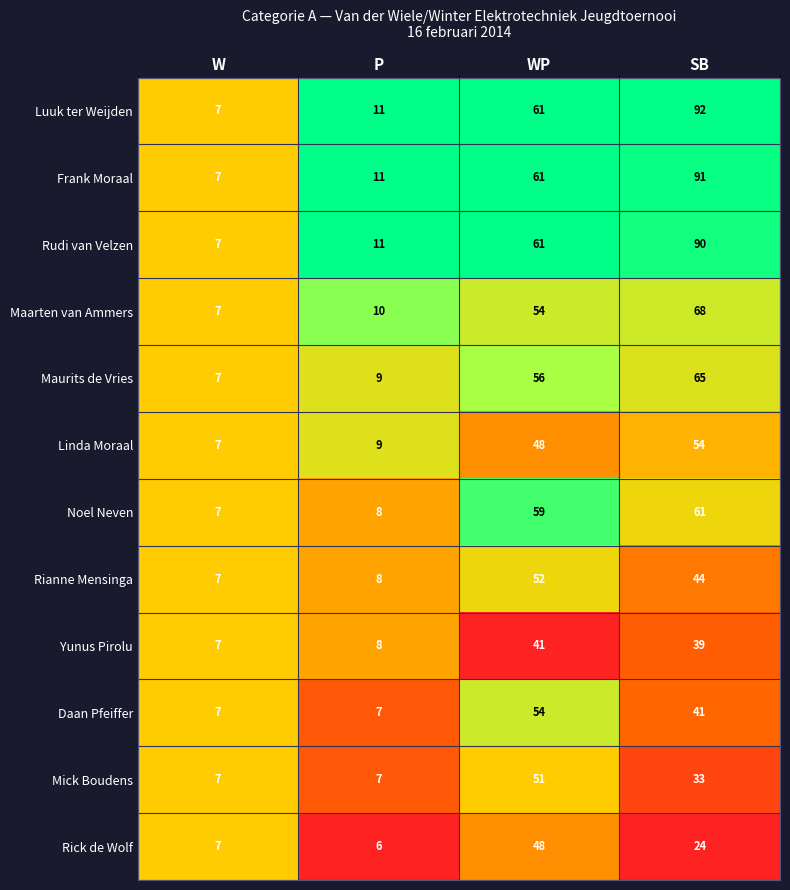

List the labels in order of Maurits de Vries value, largest first.

SB, WP, P, W